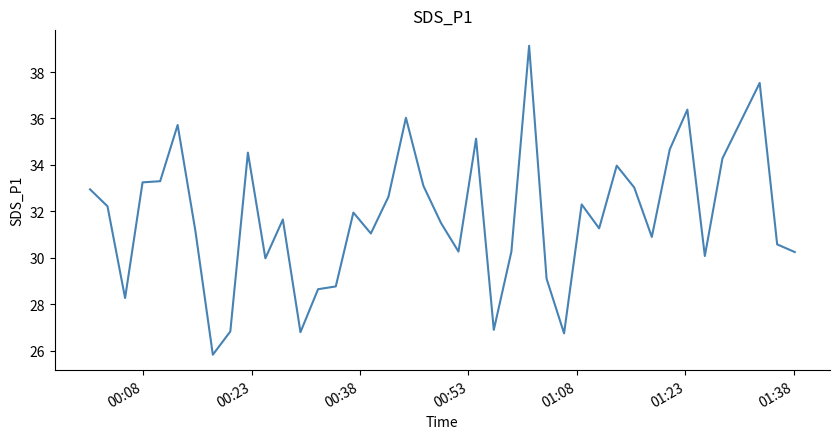

What is the minimum value shown in the chart?

25.8